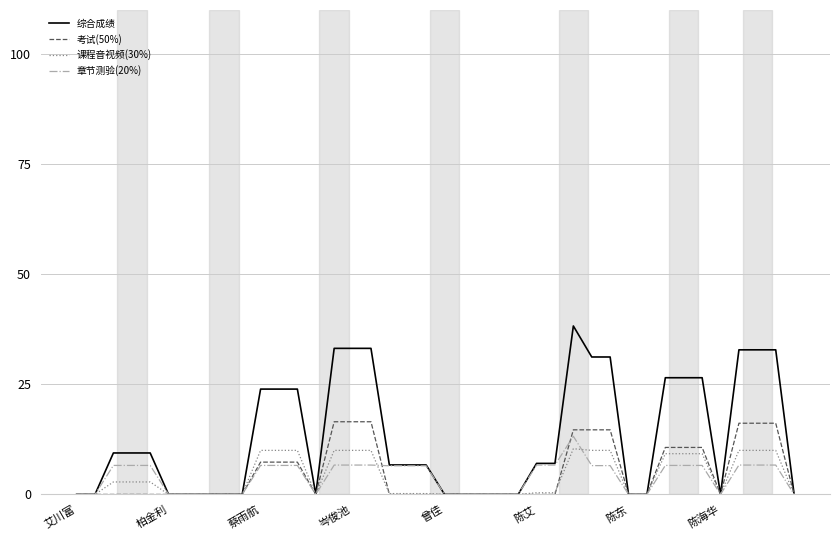

Which series has the largest range (max minus min)?

综合成绩